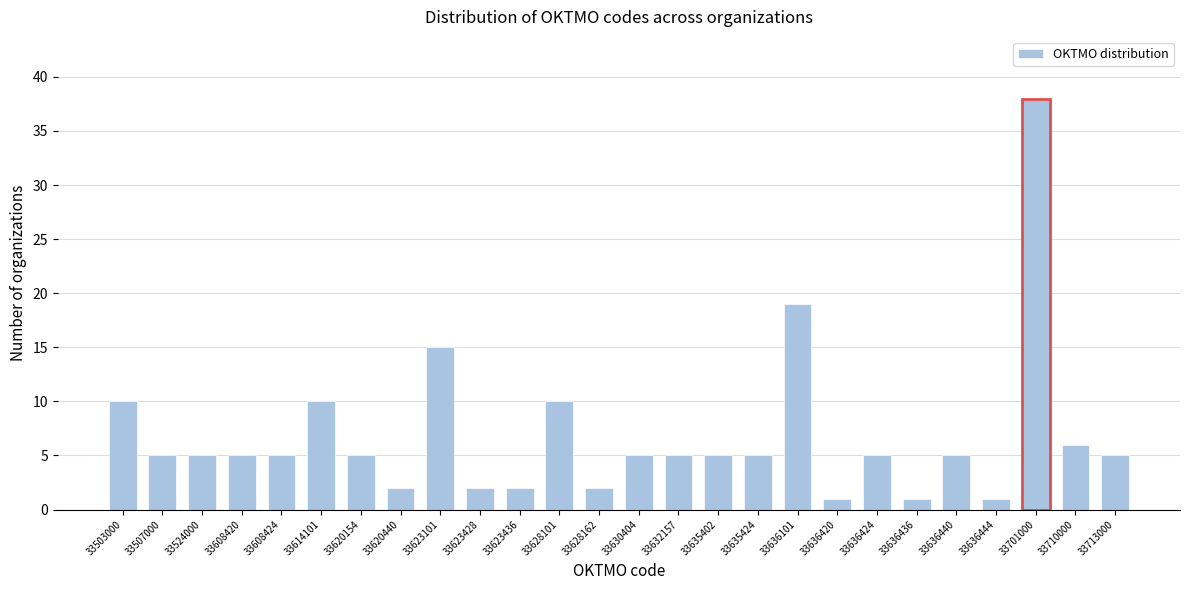

Reading left to right, what are all the values shown in this chart?

10	5	5	5	5	10	5	2	15	2	2	10	2	5	5	5	5	19	1	5	1	5	1	38	6	5